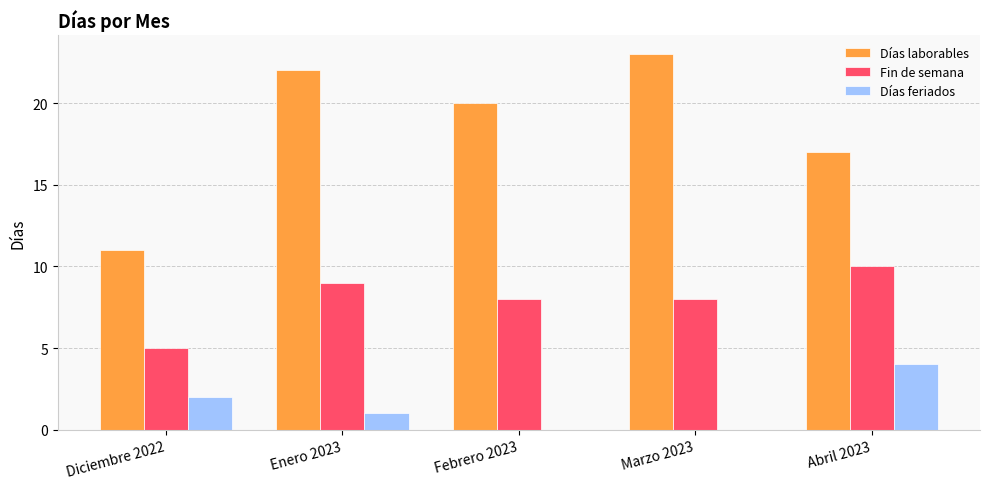

What is the maximum value for Días feriados?

4